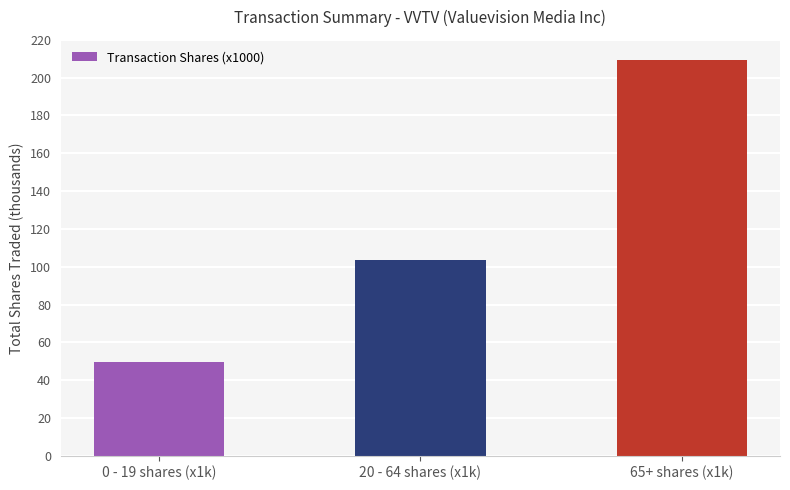

The value at 20 - 64 shares (x1k) is 148.7. True or false?

False